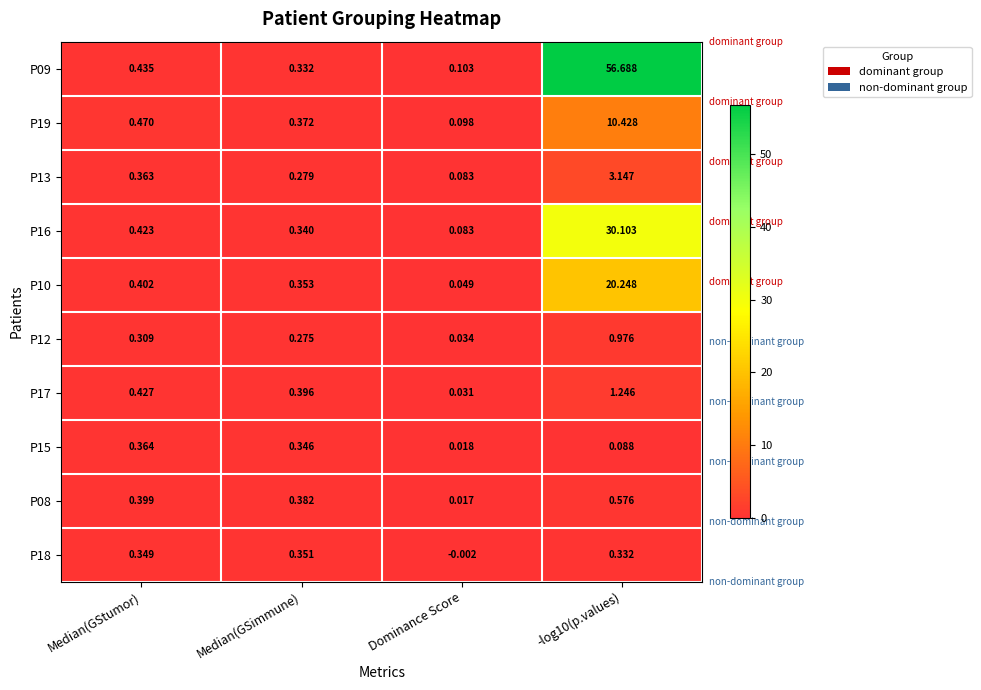

Rank the series at Median(GStumor) from highest to lowest value.

P19, P09, P17, P16, P10, P08, P15, P13, P18, P12